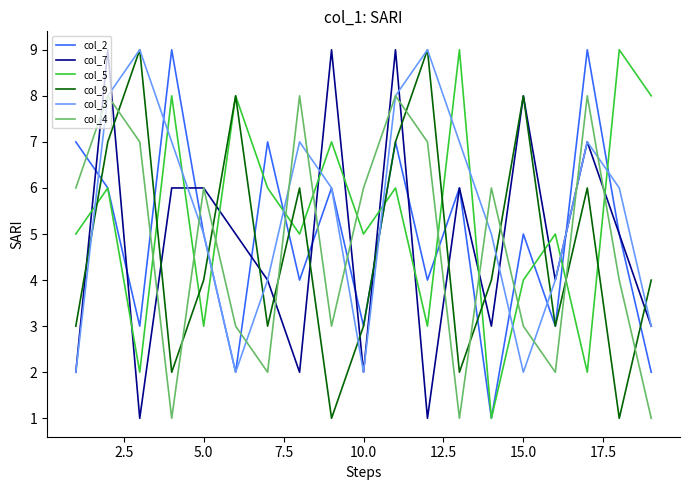

What is the greatest value displayed?

9